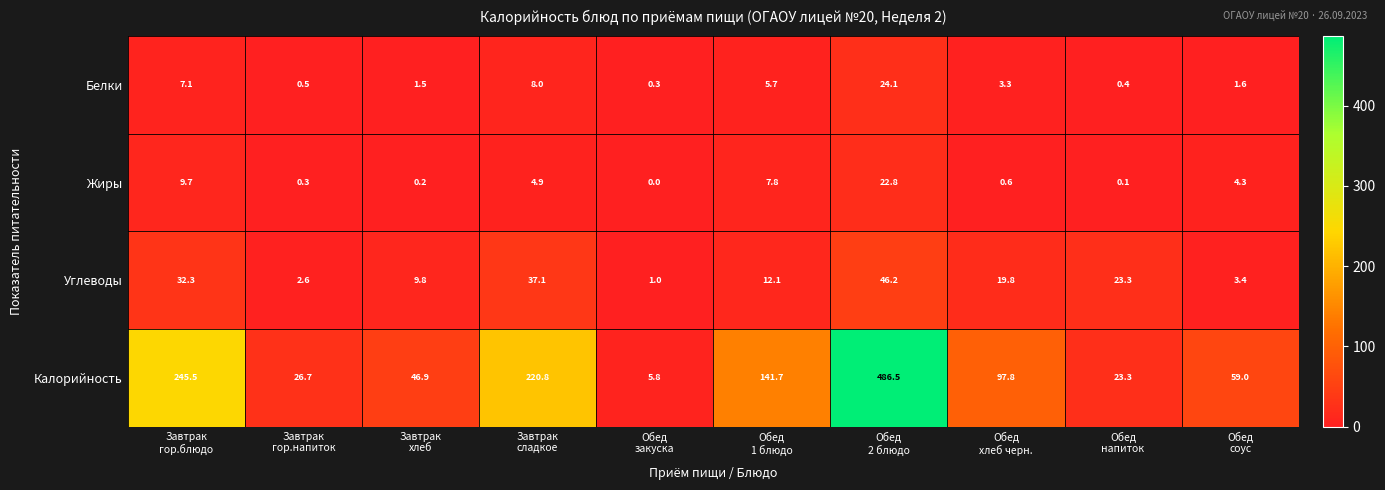

What is the maximum value shown in the chart?

486.5